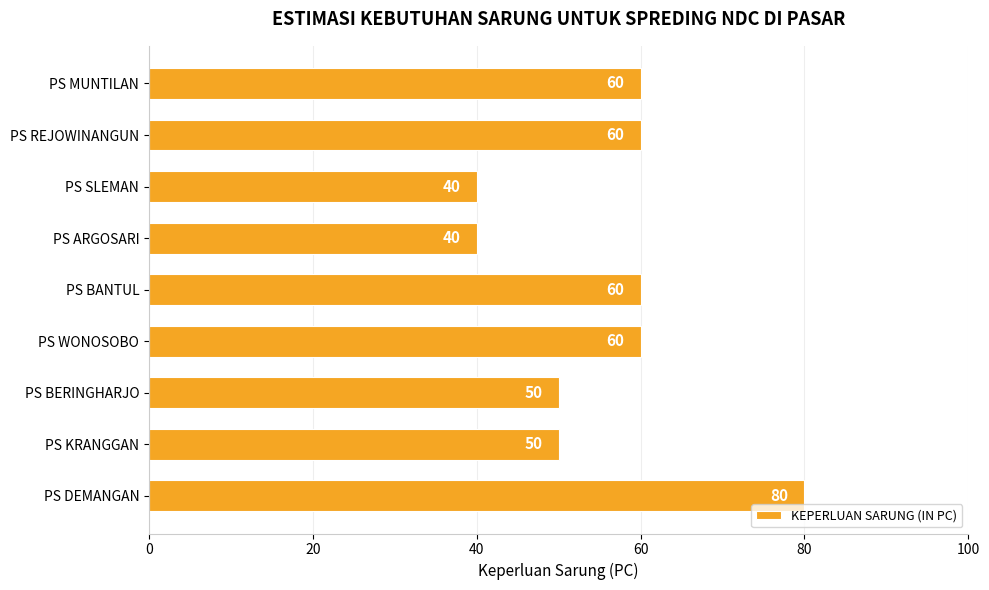

Which has a higher value, PS KRANGGAN or PS ARGOSARI?

PS KRANGGAN